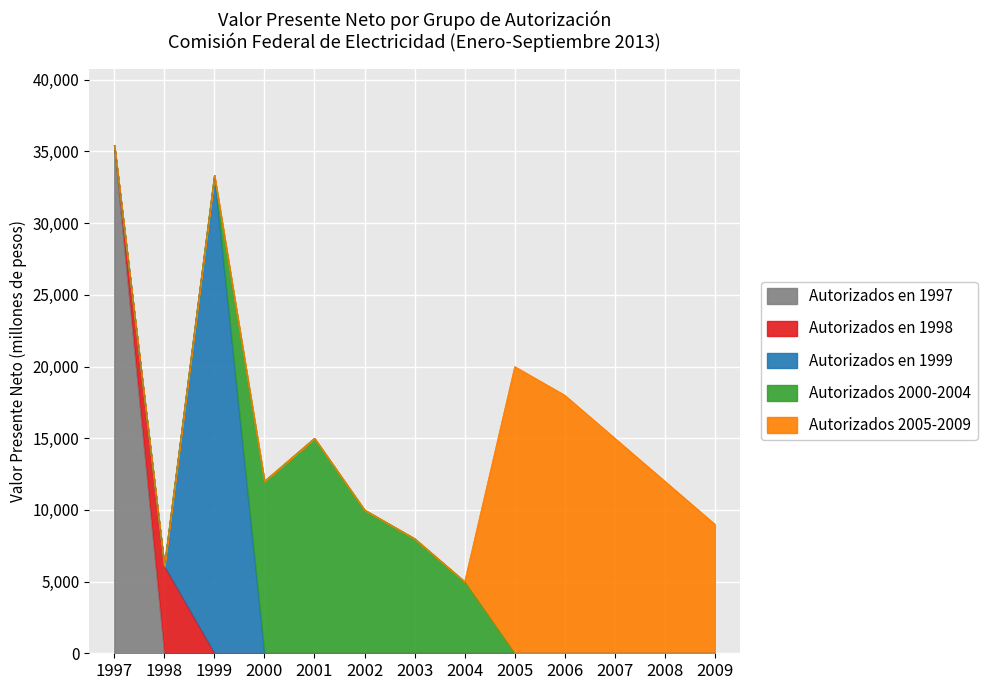

What is the sum of the Autorizados 2000-2004 values at 2003 and 2009?

8000.0